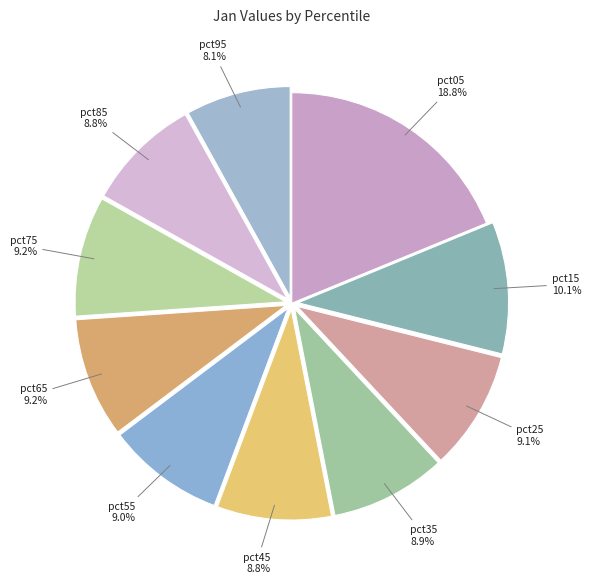

Combined, what portion of the pie is pct05 and pct75?

28.0%